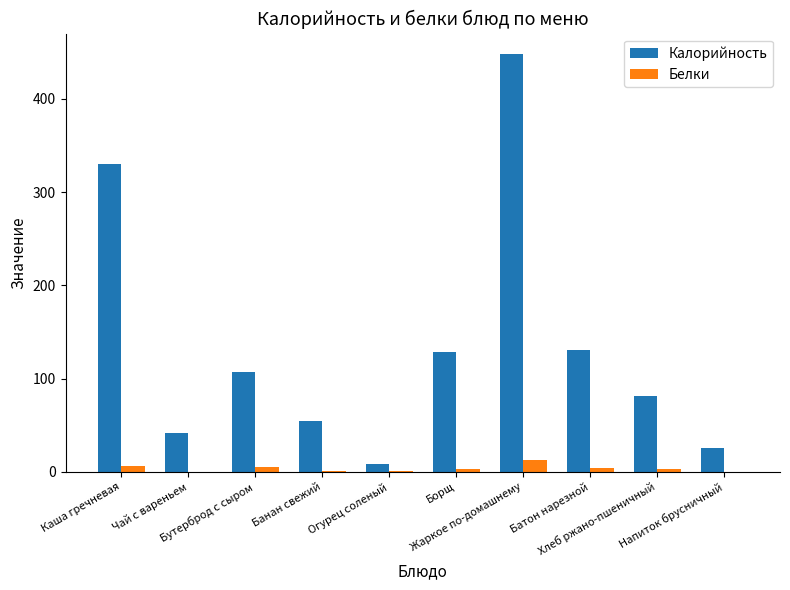

True or false: Белки has a value of 13.1 at Жаркое по-домашнему.

True